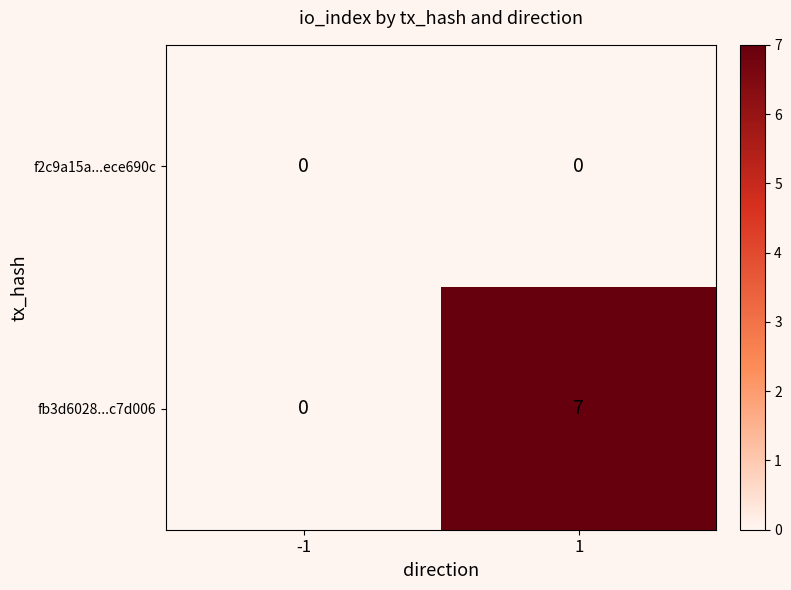

At 1, list the series in order from largest to smallest.

fb3d6028...c7d006, f2c9a15a...ece690c